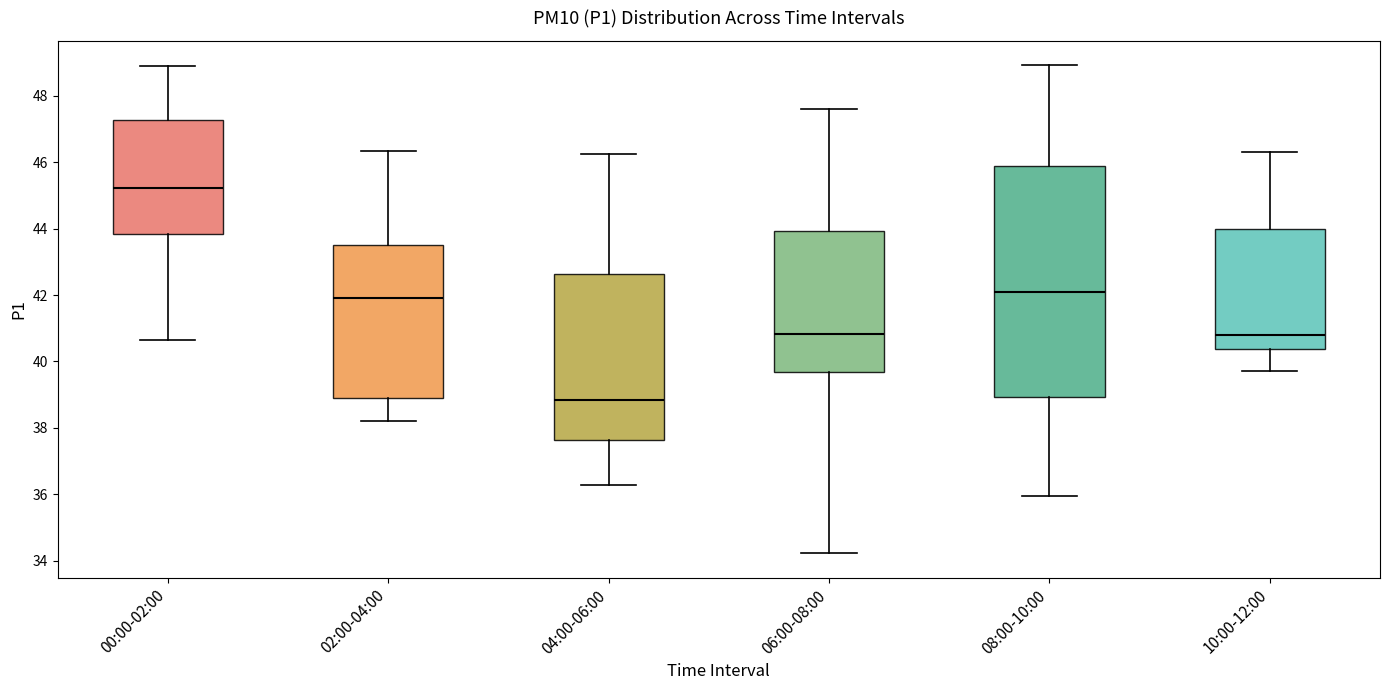

Reading left to right, read every box against the y-axis: the position of its median line, the range the box covers, and the ends of its whiskers. The values are not printed on the chart, so give them approximately, as read against the axis.

00:00-02:00: median 45.2, box 43.8 to 47.2, whiskers 40.6 to 49.0
02:00-04:00: median 42.0, box 38.8 to 43.6, whiskers 38.2 to 46.4
04:00-06:00: median 38.8, box 37.6 to 42.6, whiskers 36.2 to 46.2
06:00-08:00: median 40.8, box 39.6 to 44.0, whiskers 34.2 to 47.6
08:00-10:00: median 42.2, box 39.0 to 45.8, whiskers 36.0 to 49.0
10:00-12:00: median 40.8, box 40.4 to 44.0, whiskers 39.8 to 46.4